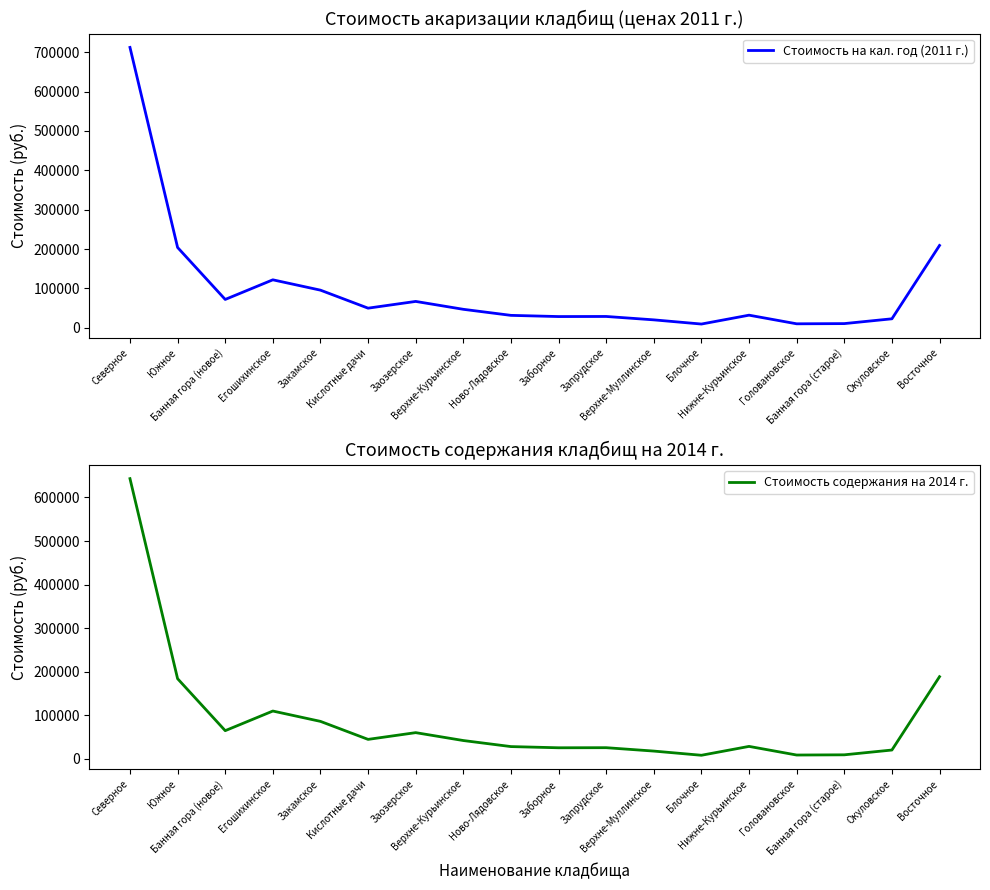

What position from the left is Банная гора (старое)?

16